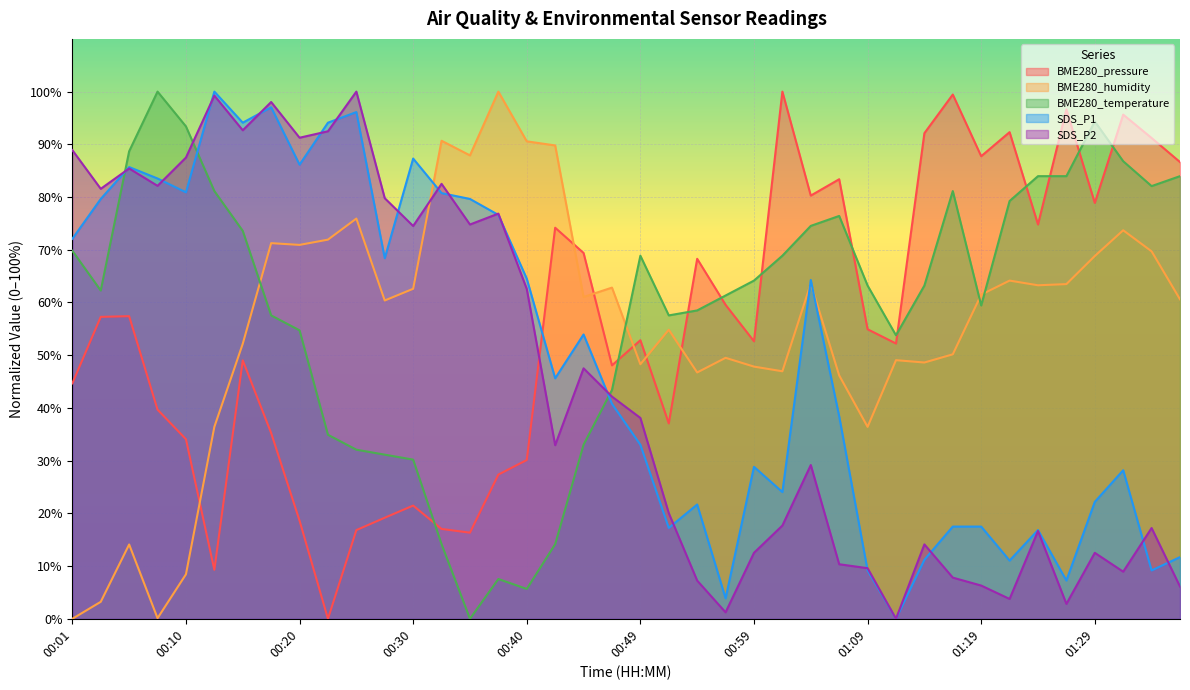

Which category has the highest value in the SDS_P2 series?

00:25